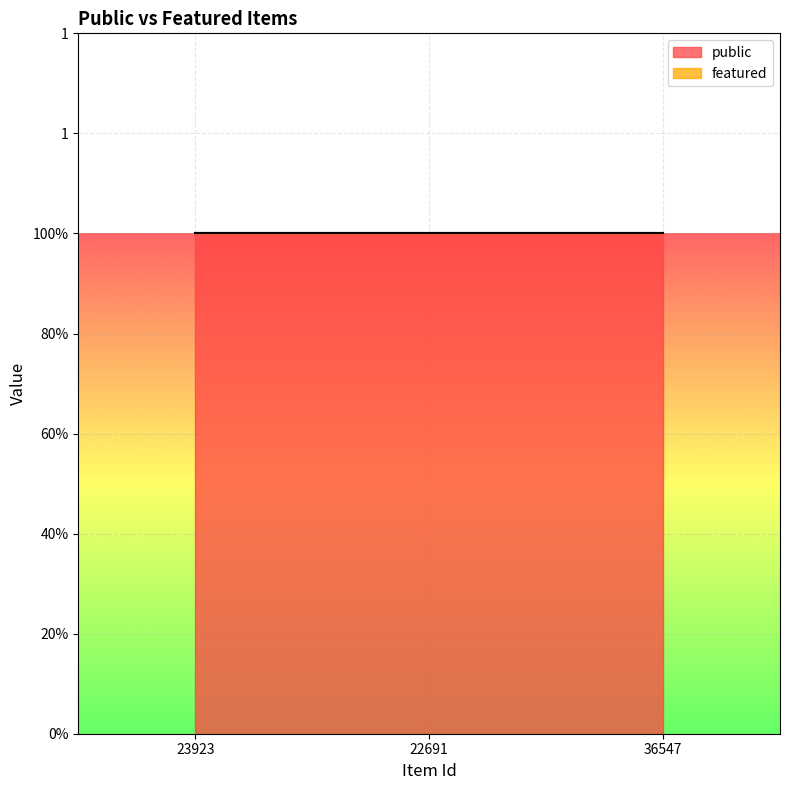

Which series has the largest range (max minus min)?

public